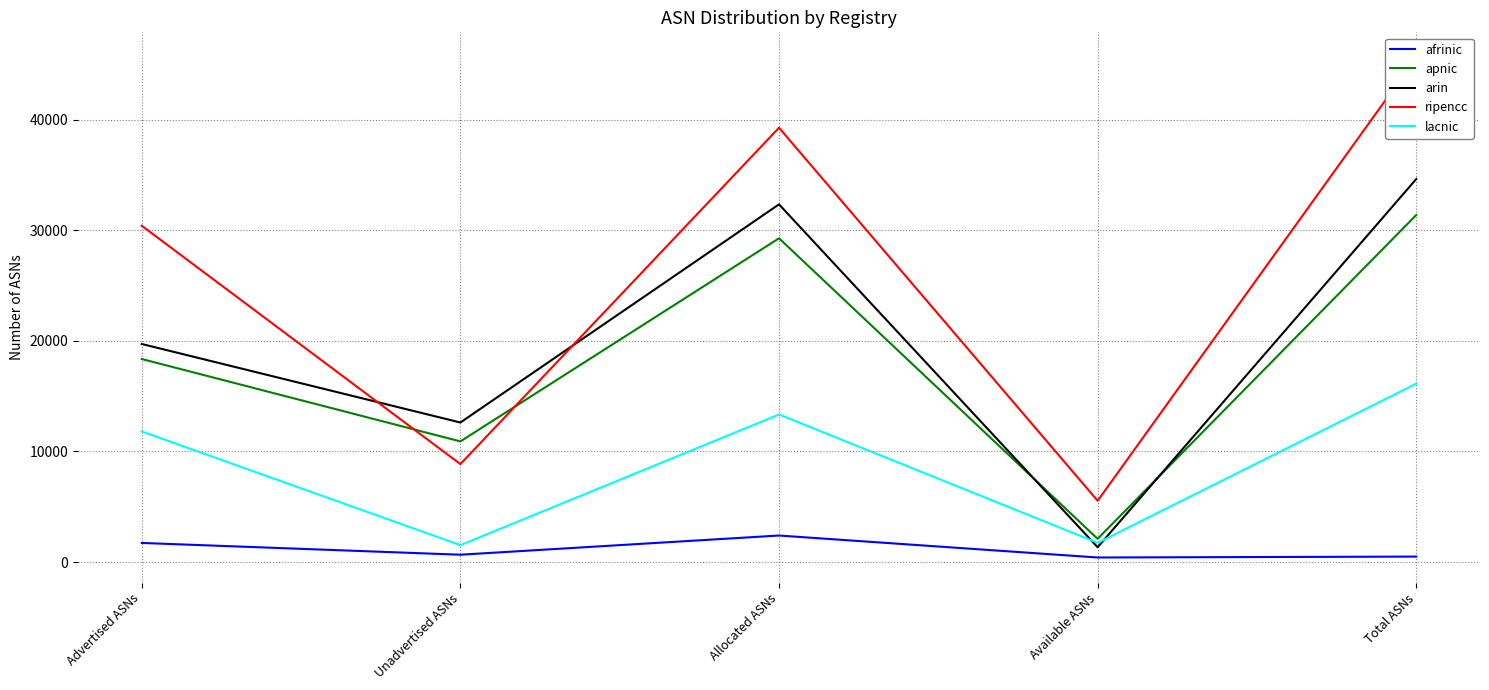

How many interior local valleys does the lacnic series have?

2